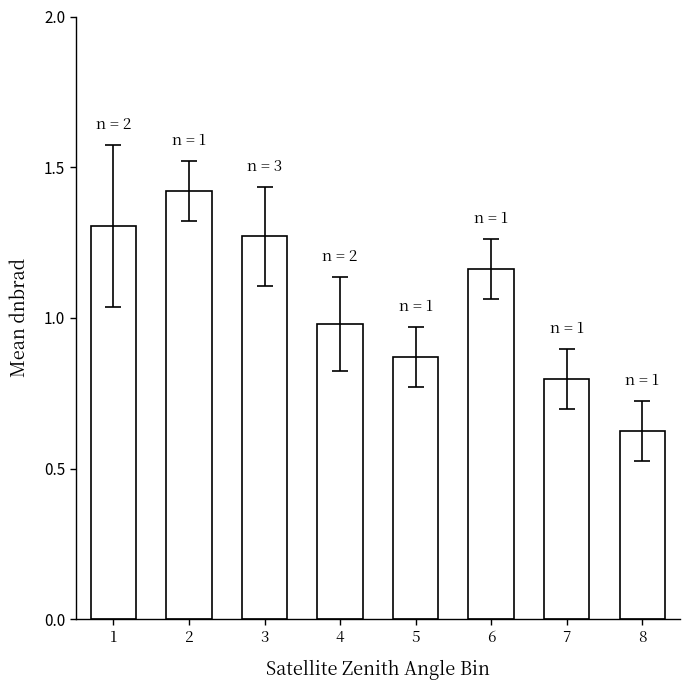

True or false: the data shows 0.8 at 7.

True